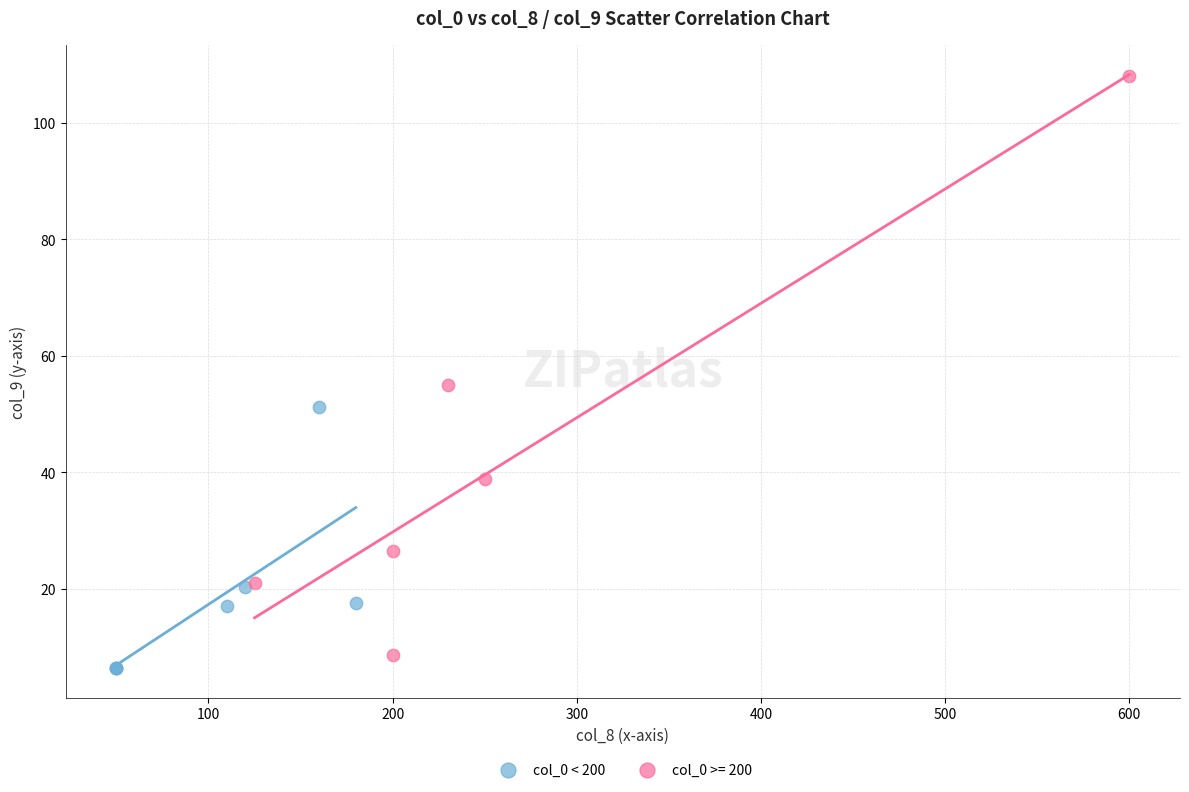

Which series reaches the maximum Y coordinate?

col_0 >= 200